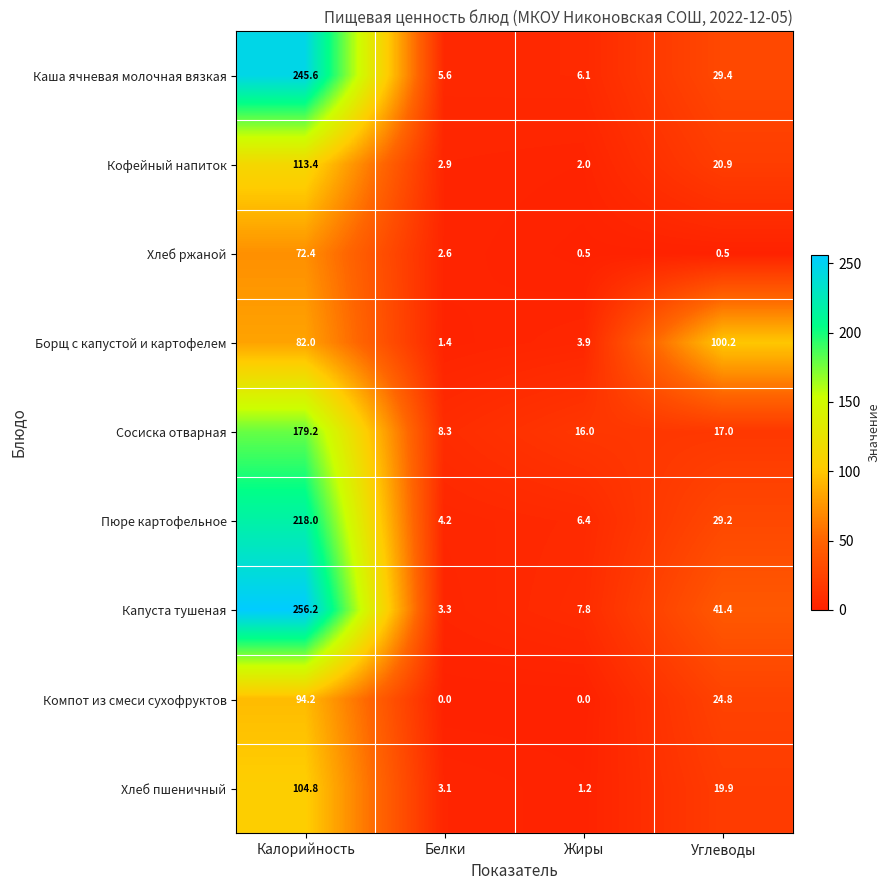

Rank the series by their maximum value, from lowest to highest.

Хлеб ржаной, Компот из смеси сухофруктов, Борщ с капустой и картофелем, Хлеб пшеничный, Кофейный напиток, Сосиска отварная, Пюре картофельное, Каша ячневая молочная вязкая, Капуста тушеная